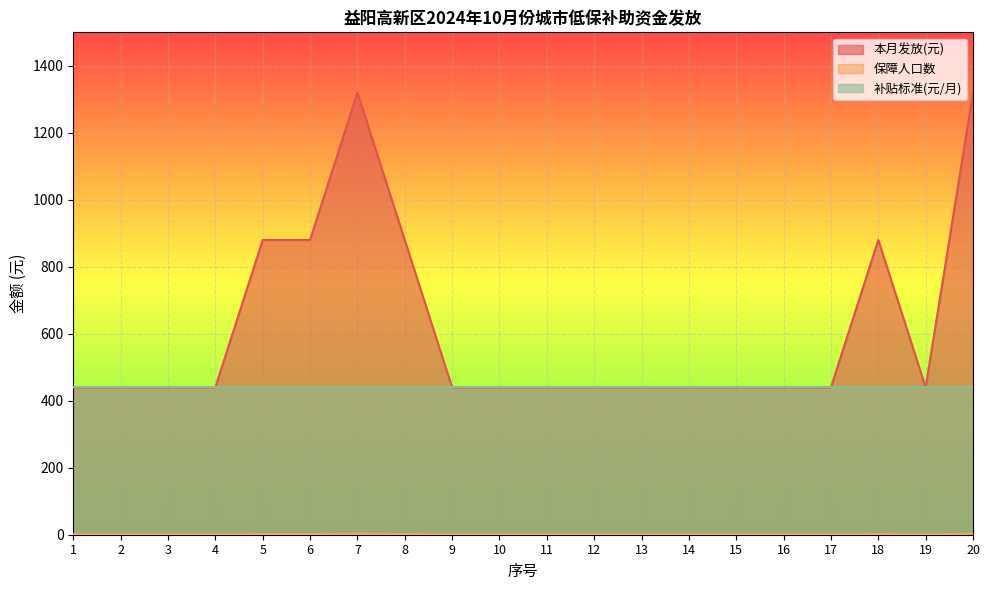

In 本月发放(元), how many points are higher than both neighbors (excluding endpoints)?

2